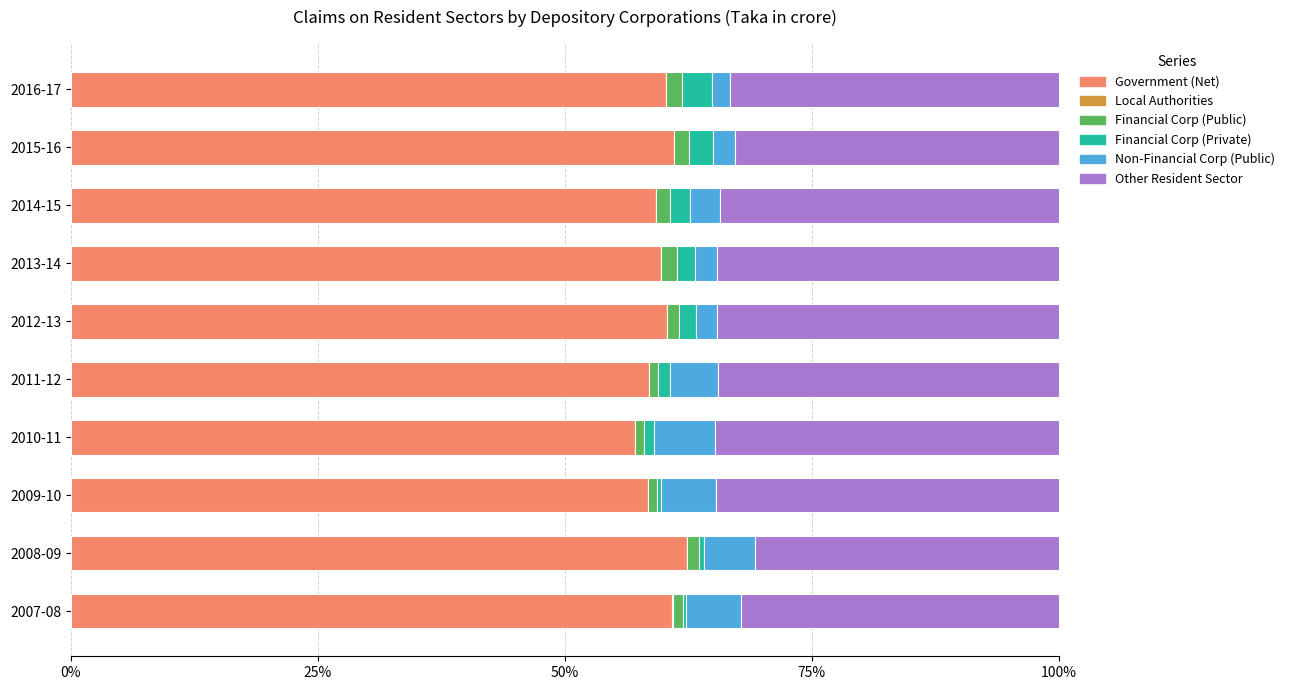

The Government (Net) series shows 59.2 at 2014-15. True or false?

True